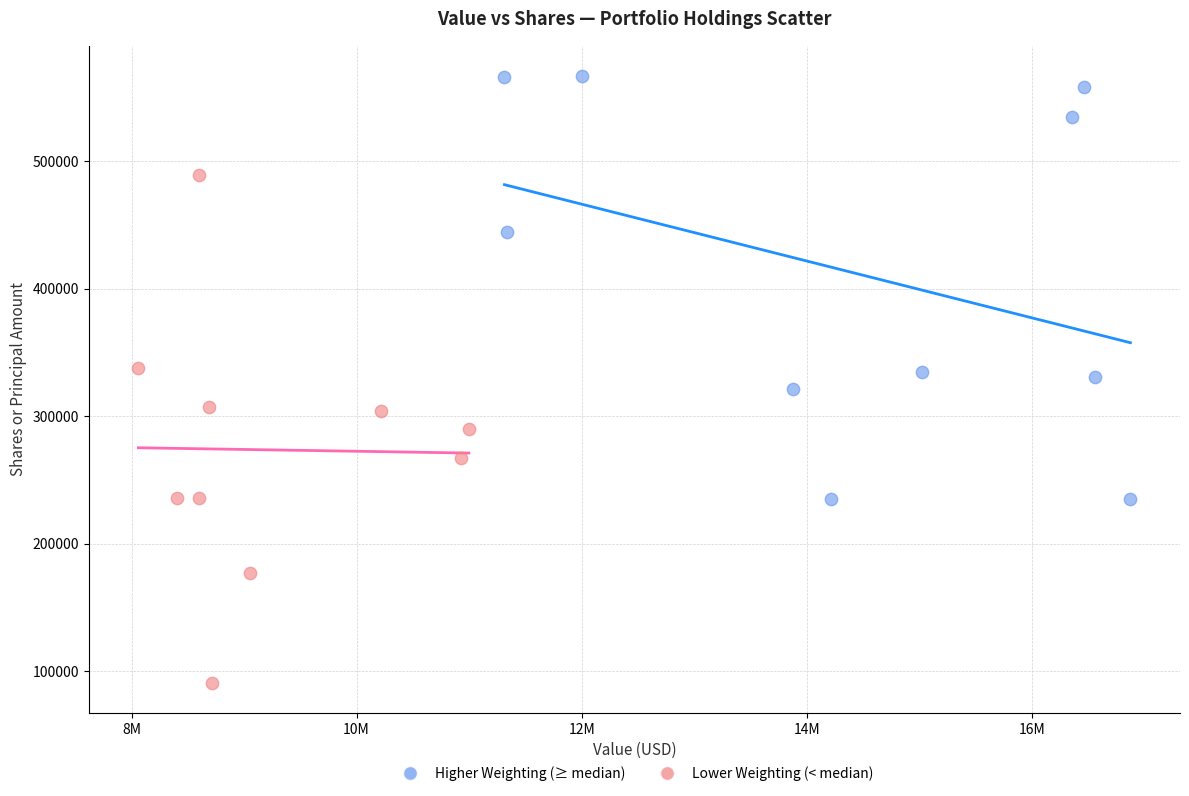

What are all the series names shown in the legend?

Higher Weighting (≥ median), Lower Weighting (< median)